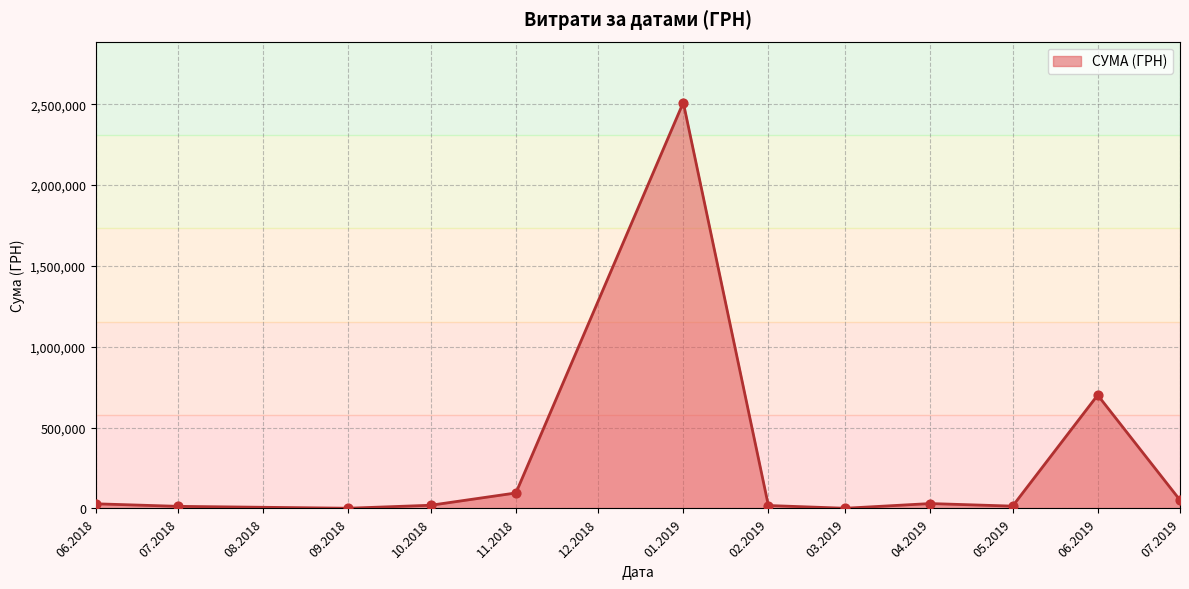

What is the difference between the maximum and minimum values?

2509194.9